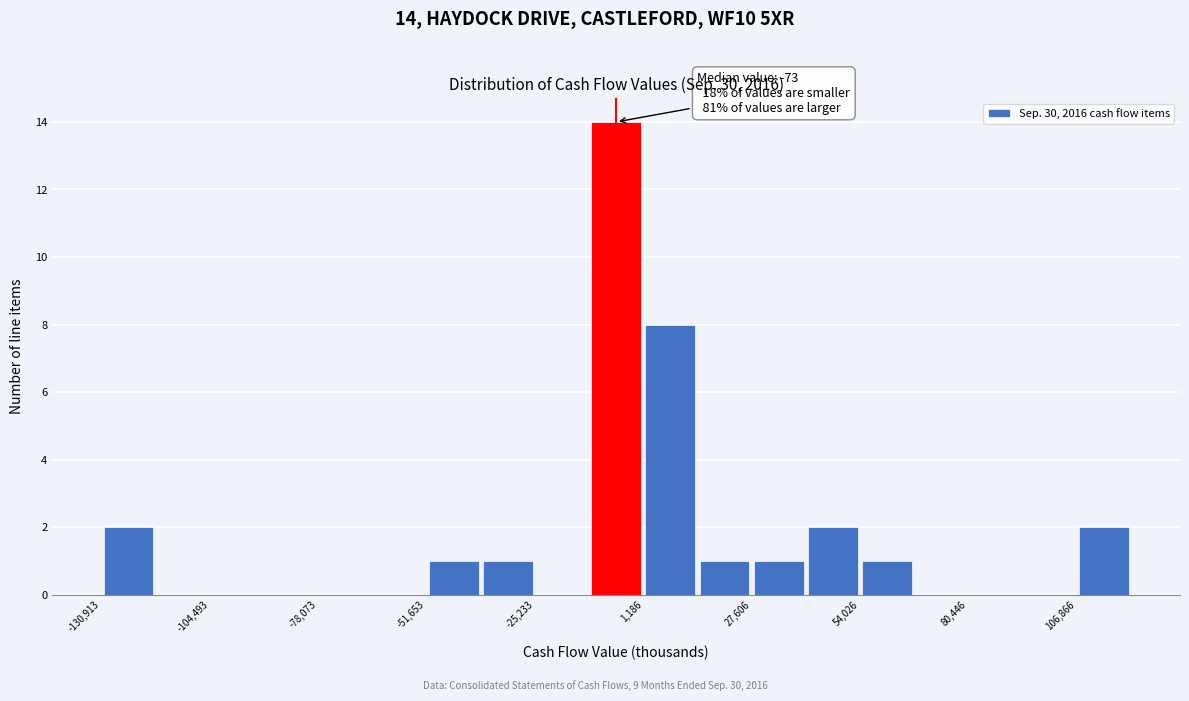

Read against the x-axis, roughly where is the centre of the tallest bar?

-5000